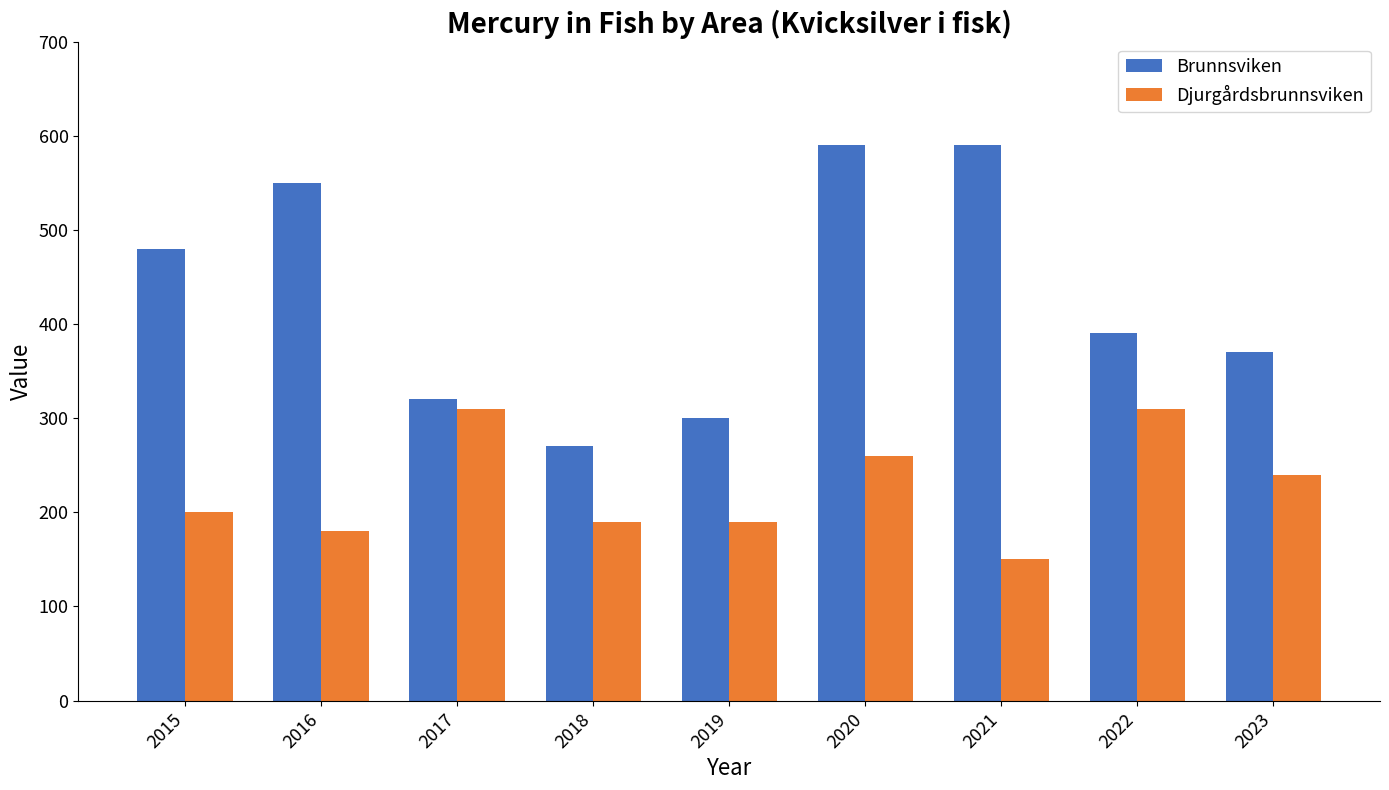

What is the total value across all series at 2022?

700